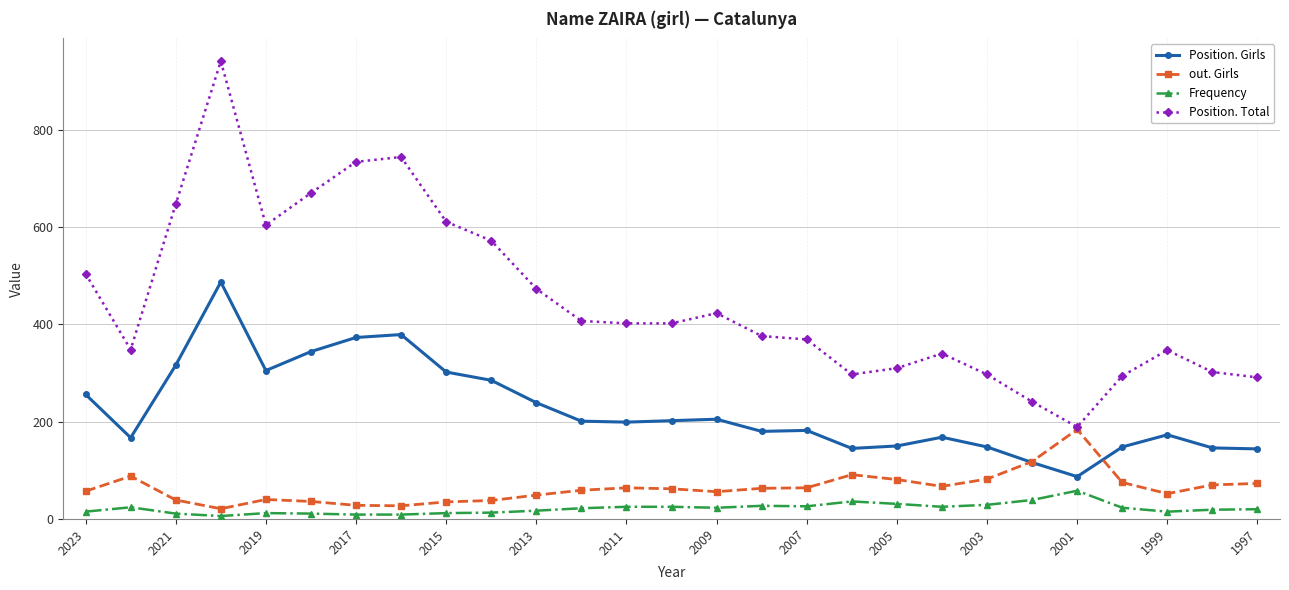

True or false: out. Girls has more than 0 interior local peaks.

True